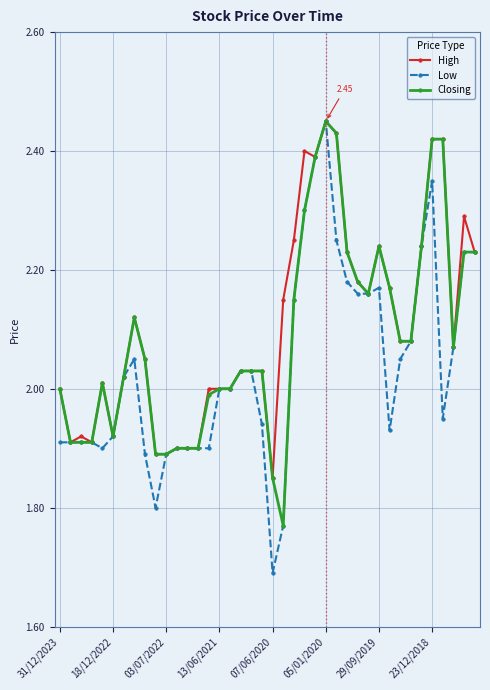

True or false: Low has more than 2 interior local peaks.

True